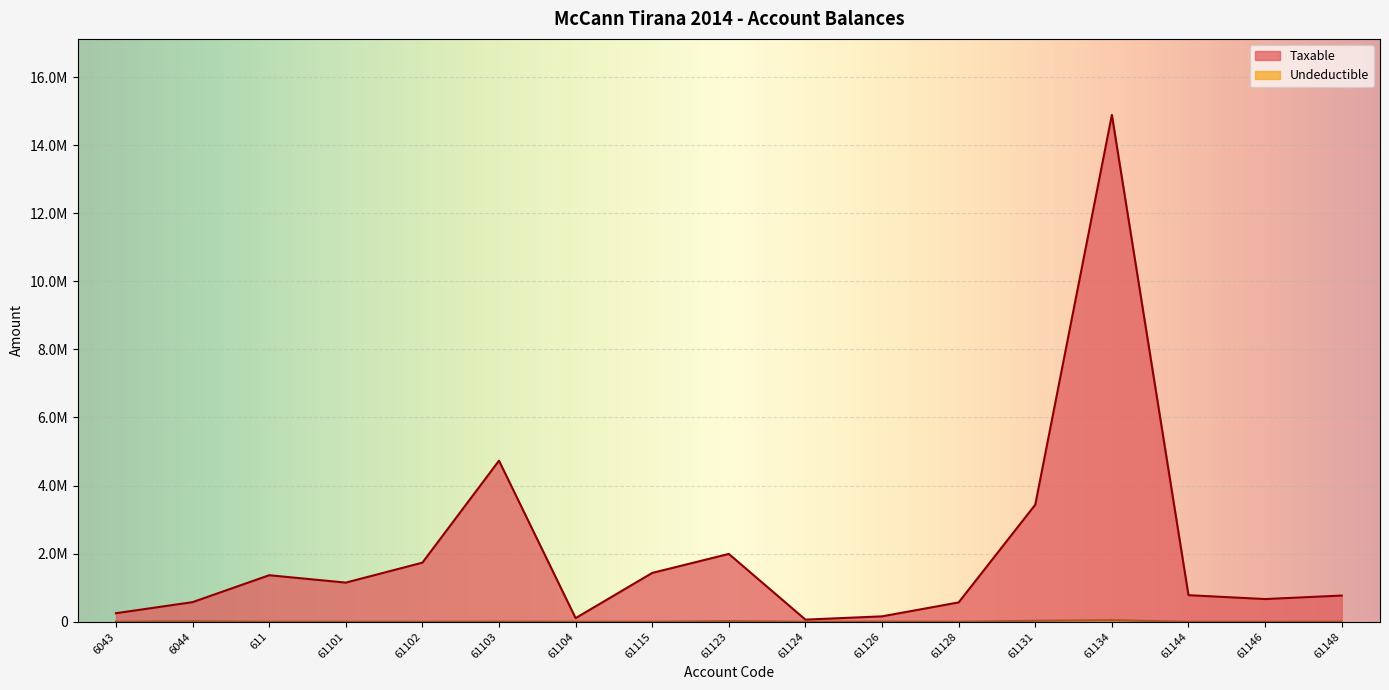

What is the sum of all Taxable values?

34666370.4